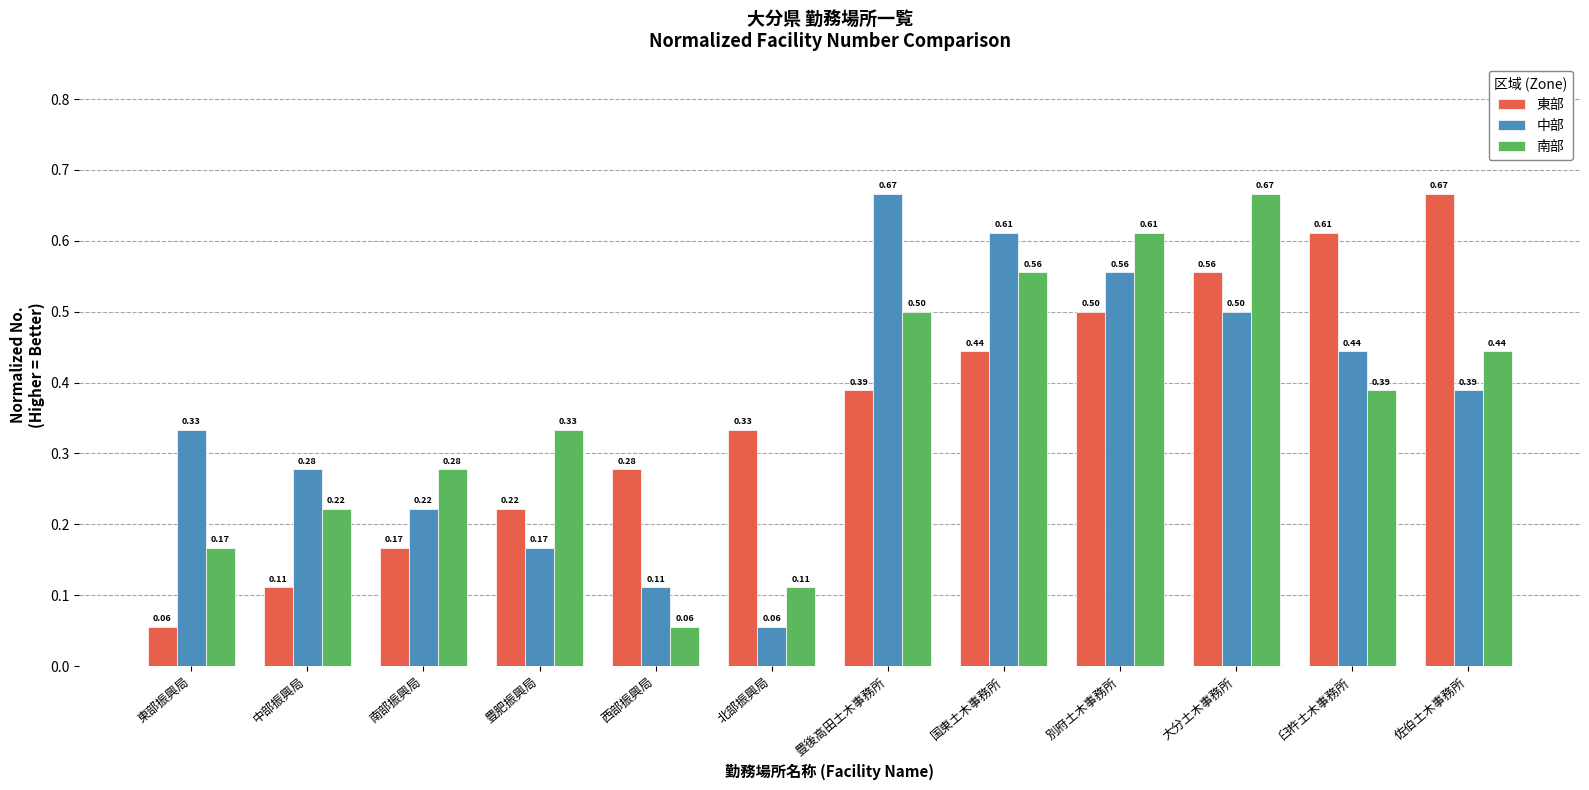

What is the sum of all 中部 values?

4.3